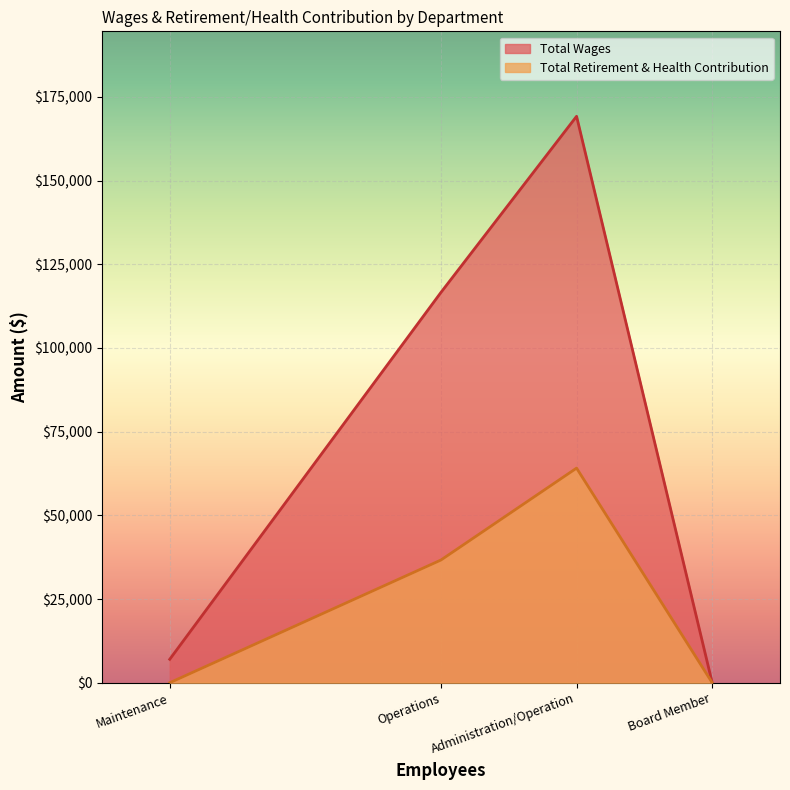

What is the label of the 4th point from the left?

Board Member